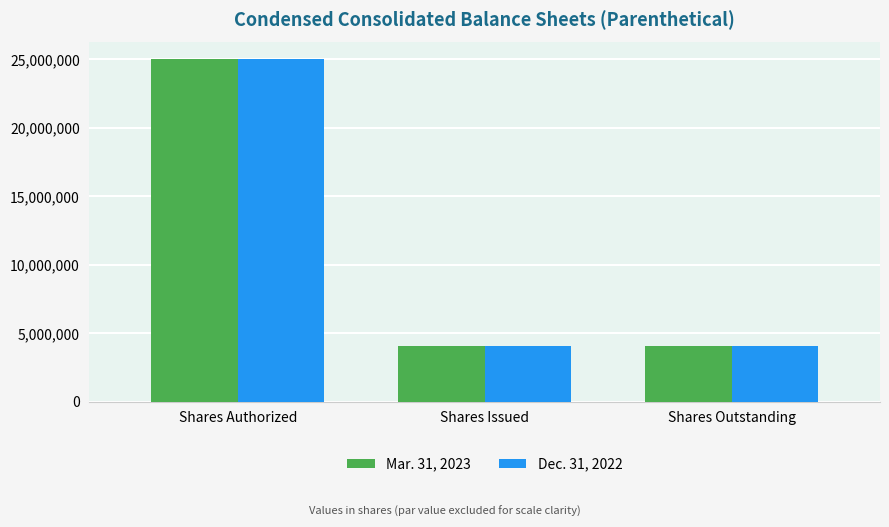

What is the label of the 2nd bar from the left?

Shares Issued